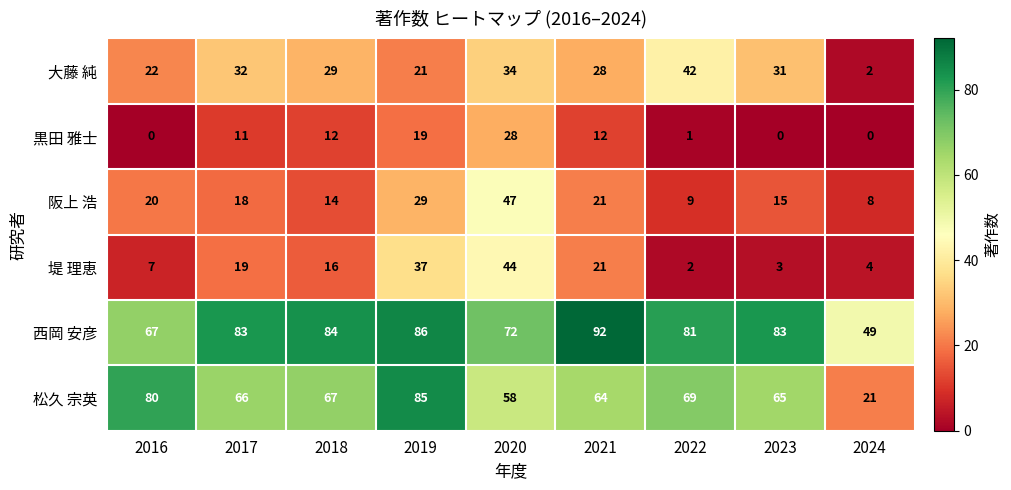

At which category is the sum across all series the highest?

2020